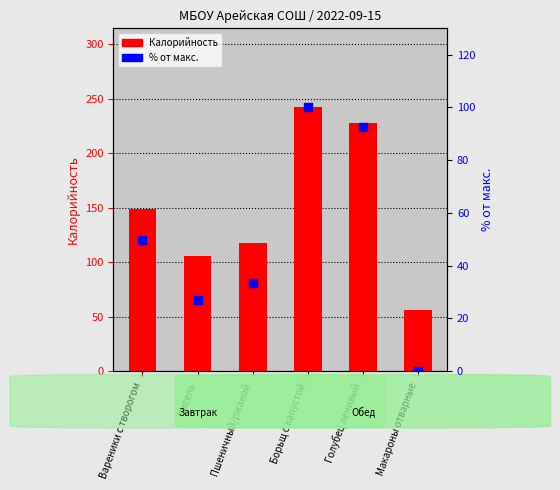

Which series has the largest Y range (max minus min)?

Калорийность